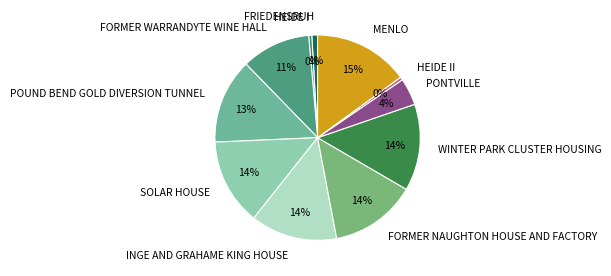

Is there a majority slice in this chart?

No